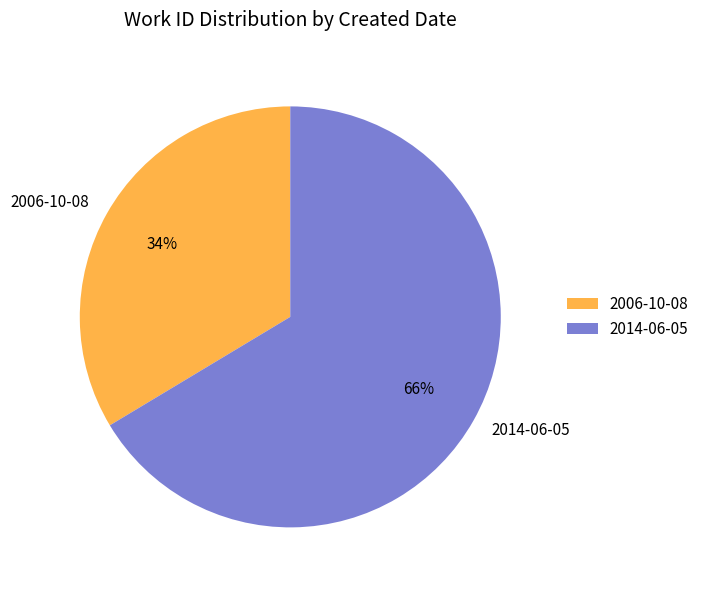

What percentage is the 2006-10-08 slice, to the nearest percent?

34%